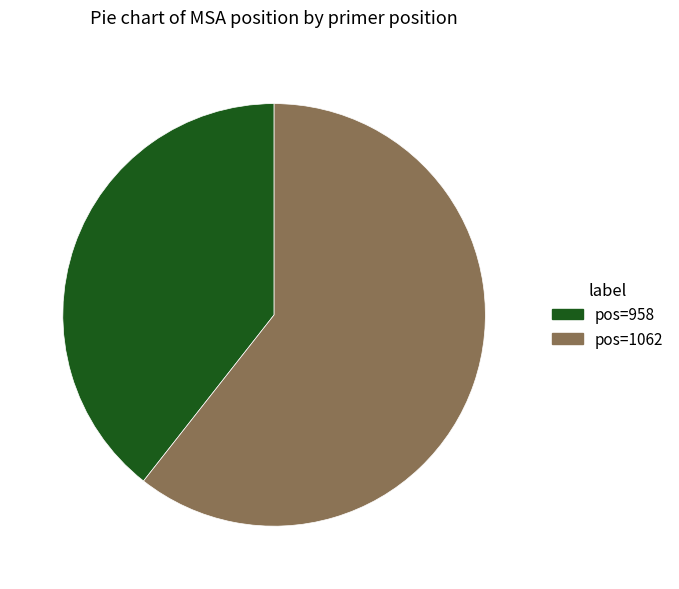

Is there a majority slice in this chart?

Yes